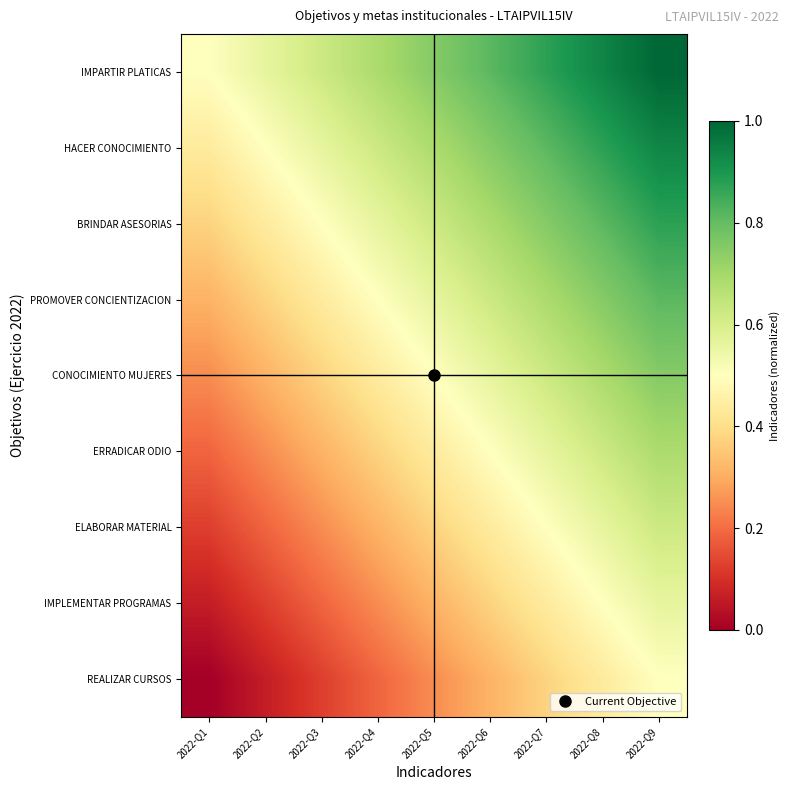

Reading left to right, what are all the values shown in this chart?

IMPARTIR PLATICAS: 2022-Q1=0.5	2022-Q2=0.6	2022-Q3=0.6	2022-Q4=0.7	2022-Q5=0.8	2022-Q6=0.8	2022-Q7=0.9	2022-Q8=0.9	2022-Q9=1.0
HACER CONOCIMIENTO: 2022-Q1=0.4	2022-Q2=0.5	2022-Q3=0.6	2022-Q4=0.6	2022-Q5=0.7	2022-Q6=0.8	2022-Q7=0.8	2022-Q8=0.9	2022-Q9=0.9
BRINDAR ASESORIAS: 2022-Q1=0.4	2022-Q2=0.4	2022-Q3=0.5	2022-Q4=0.6	2022-Q5=0.6	2022-Q6=0.7	2022-Q7=0.8	2022-Q8=0.8	2022-Q9=0.9
PROMOVER CONCIENTIZACION: 2022-Q1=0.3	2022-Q2=0.4	2022-Q3=0.4	2022-Q4=0.5	2022-Q5=0.6	2022-Q6=0.6	2022-Q7=0.7	2022-Q8=0.8	2022-Q9=0.8
CONOCIMIENTO MUJERES: 2022-Q1=0.2	2022-Q2=0.3	2022-Q3=0.4	2022-Q4=0.4	2022-Q5=0.5	2022-Q6=0.6	2022-Q7=0.6	2022-Q8=0.7	2022-Q9=0.8
ERRADICAR ODIO: 2022-Q1=0.2	2022-Q2=0.2	2022-Q3=0.3	2022-Q4=0.4	2022-Q5=0.4	2022-Q6=0.5	2022-Q7=0.6	2022-Q8=0.6	2022-Q9=0.7
ELABORAR MATERIAL: 2022-Q1=0.1	2022-Q2=0.2	2022-Q3=0.2	2022-Q4=0.3	2022-Q5=0.4	2022-Q6=0.4	2022-Q7=0.5	2022-Q8=0.6	2022-Q9=0.6
IMPLEMENTAR PROGRAMAS: 2022-Q1=0.1	2022-Q2=0.1	2022-Q3=0.2	2022-Q4=0.2	2022-Q5=0.3	2022-Q6=0.4	2022-Q7=0.4	2022-Q8=0.5	2022-Q9=0.6
REALIZAR CURSOS: 2022-Q1=0.0	2022-Q2=0.1	2022-Q3=0.1	2022-Q4=0.2	2022-Q5=0.2	2022-Q6=0.3	2022-Q7=0.4	2022-Q8=0.4	2022-Q9=0.5